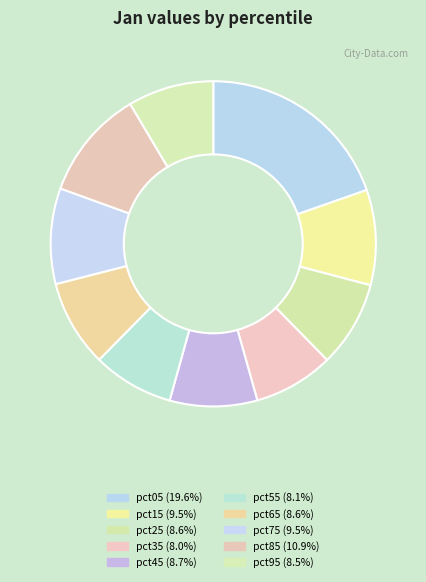

To the nearest percent, what portion does pct95 represent?

9%